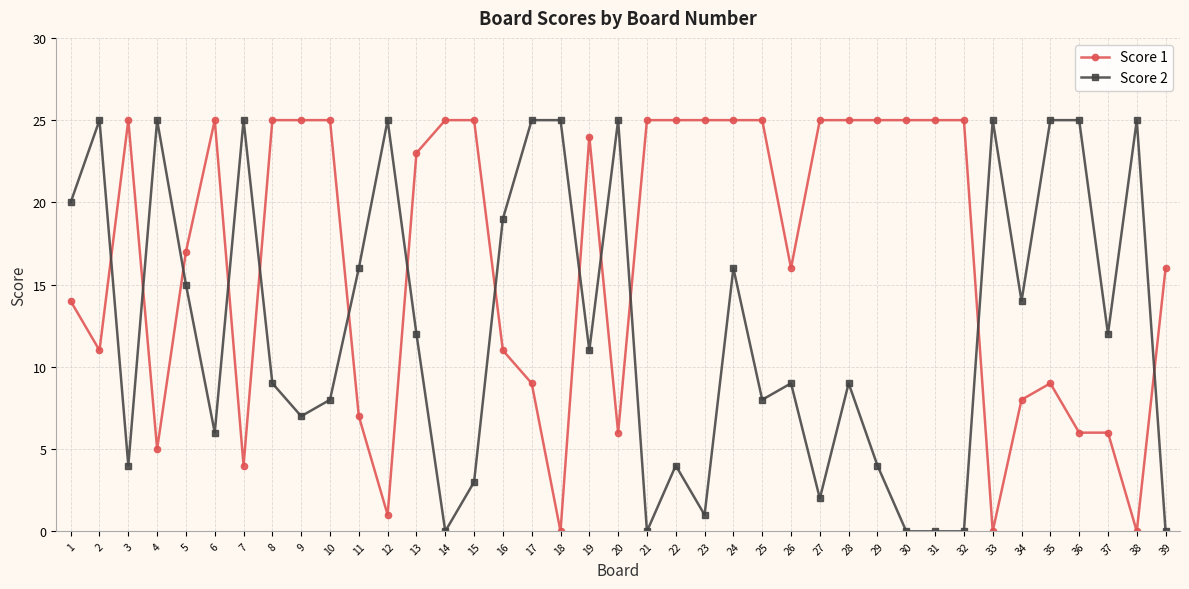

Where is the first local maximum for Score 2?

2